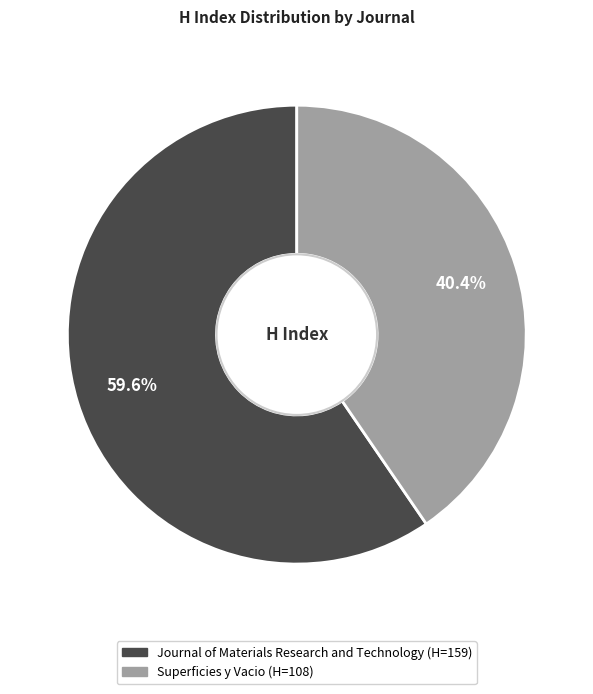

Is it true that Superficies y Vacio is 40% of the pie?

True